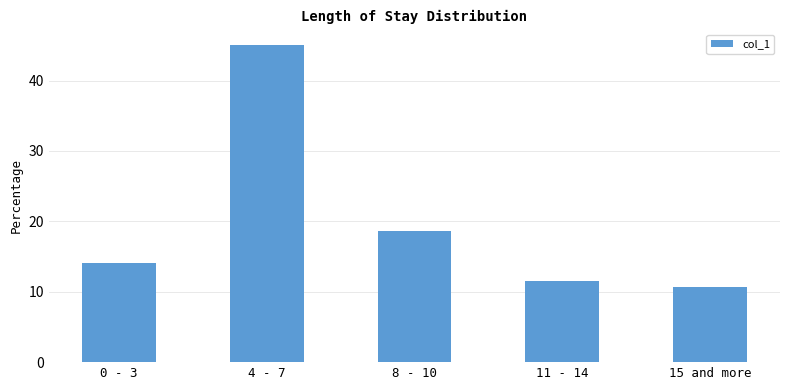

How many series are shown in this chart?

1